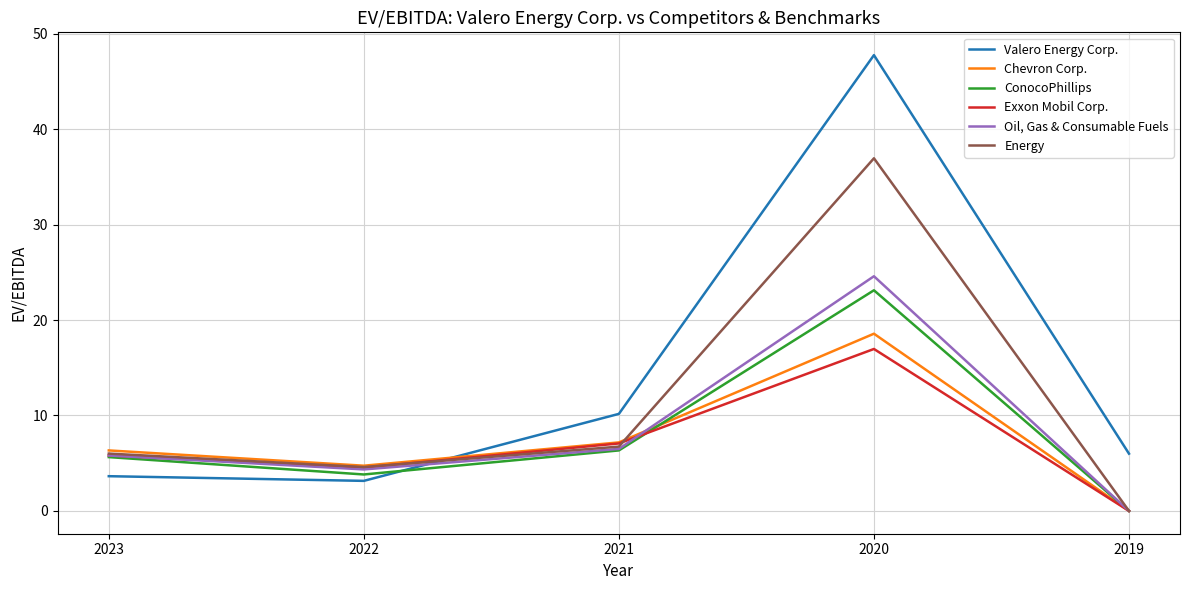

What value does the Energy series have at 2023?

6.0